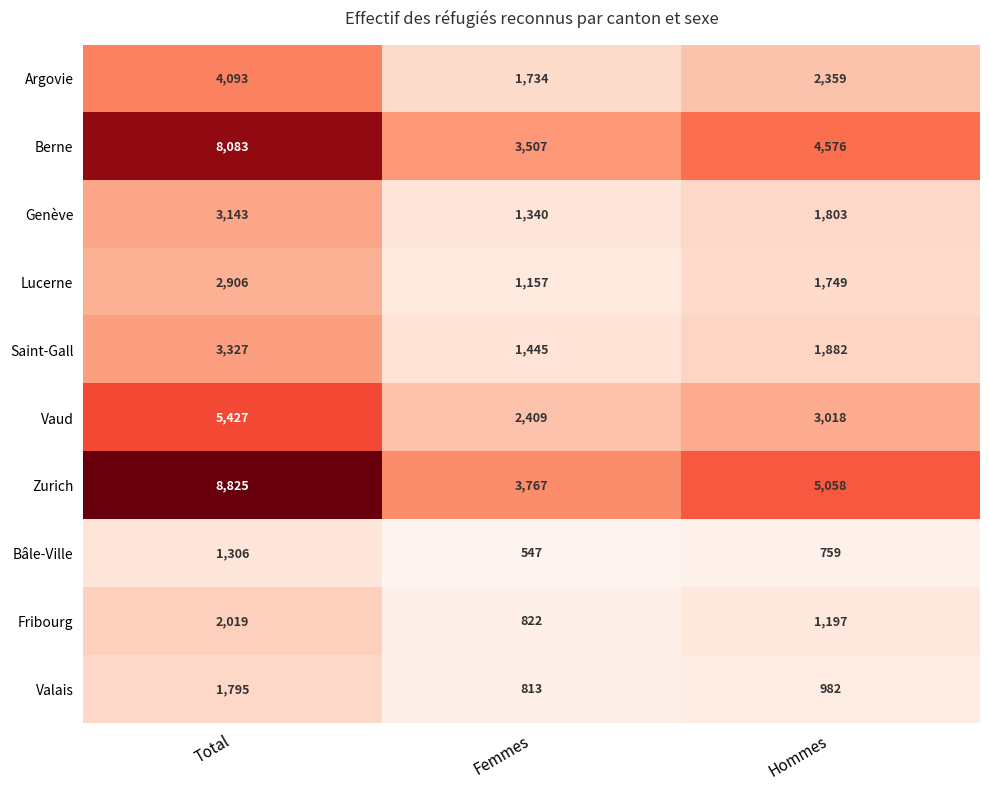

At which label does Vaud first exceed 3018?

Total